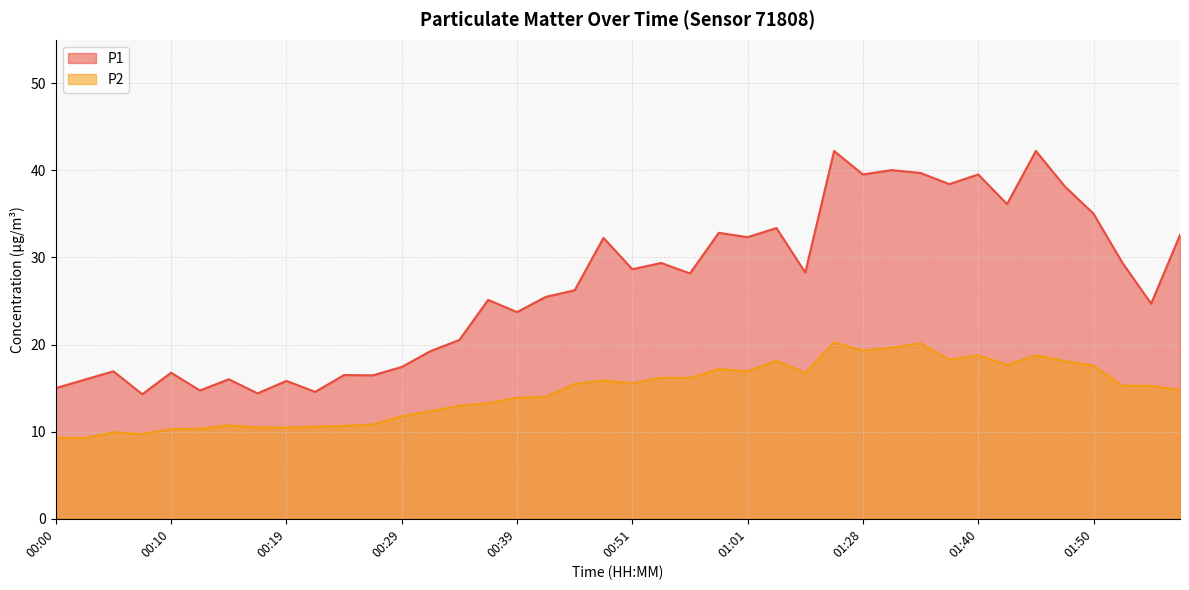

True or false: P1 and P2 intersect in this chart.

False